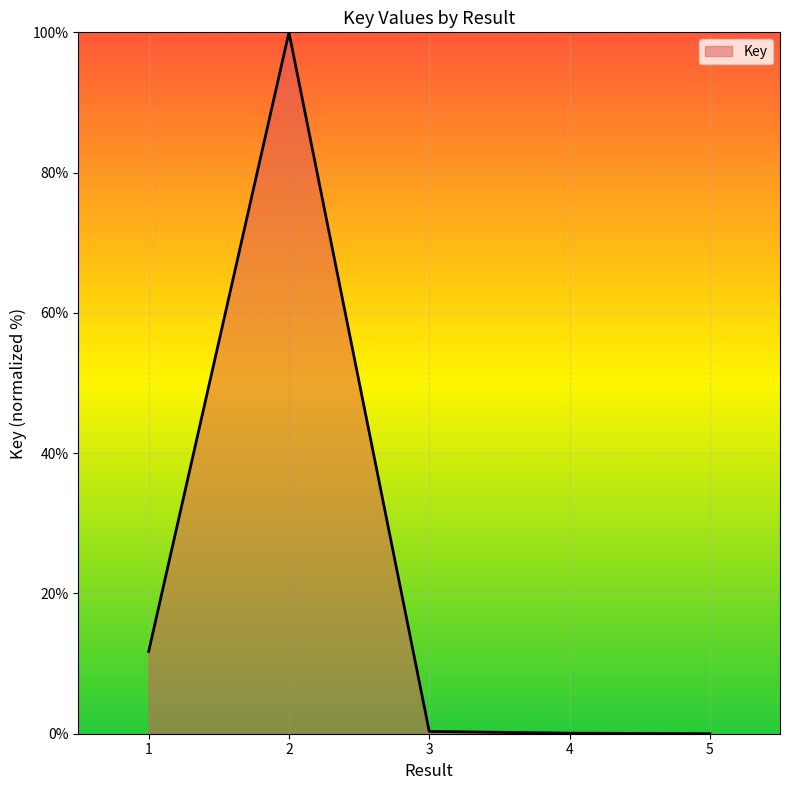

The chart shows a value of 100.0 at 2. True or false?

True